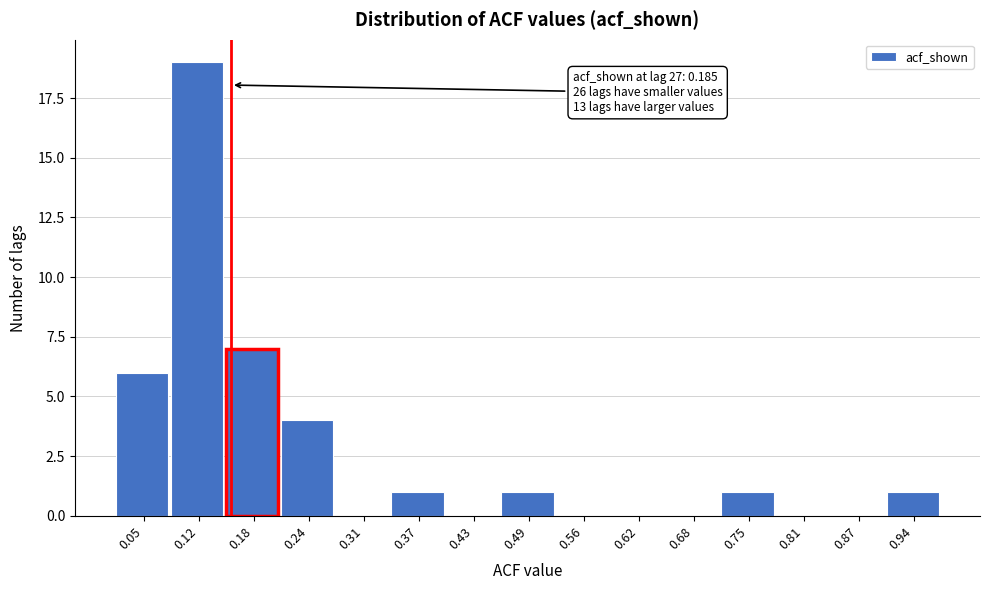

Reading left to right, what are all the values shown in this chart?

0.05=6	0.12=19	0.18=7	0.24=4	0.31=0	0.37=1	0.43=0	0.49=1	0.56=0	0.62=0	0.68=0	0.75=1	0.81=0	0.87=0	0.94=1